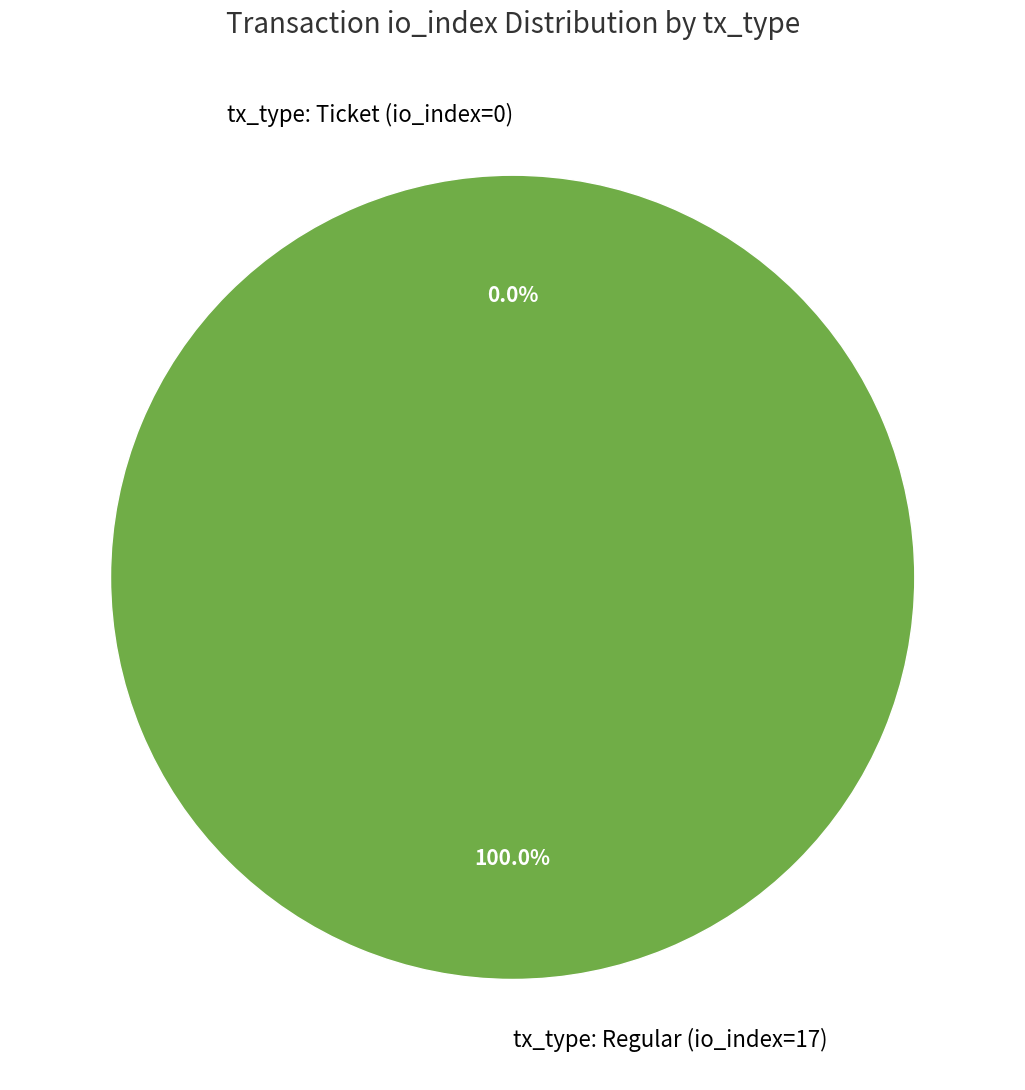

What is the largest slice in the pie chart?

tx_type: Regular (io_index=17)